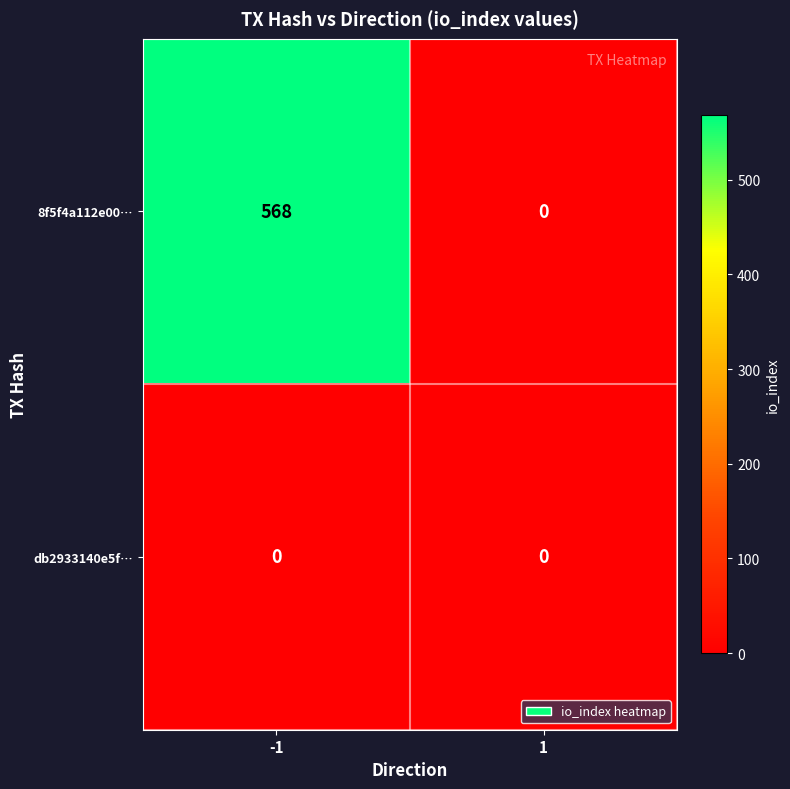

Rank the series by their maximum value, from lowest to highest.

db2933140e5f…, 8f5f4a112e00…